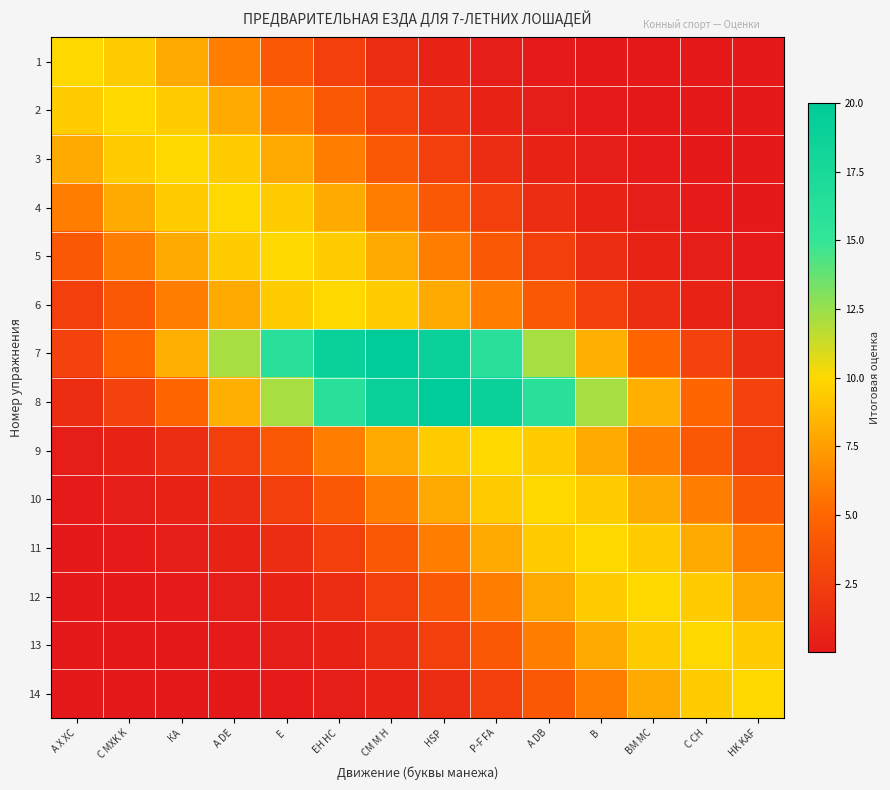

What is the spread (max minus min) of values at E?

15.9